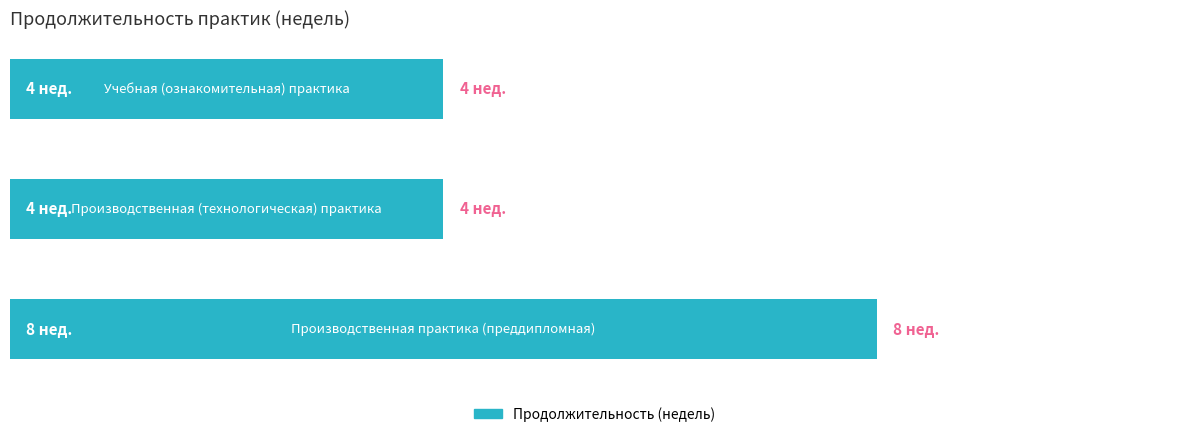

How many values are between 4 and 8?

3